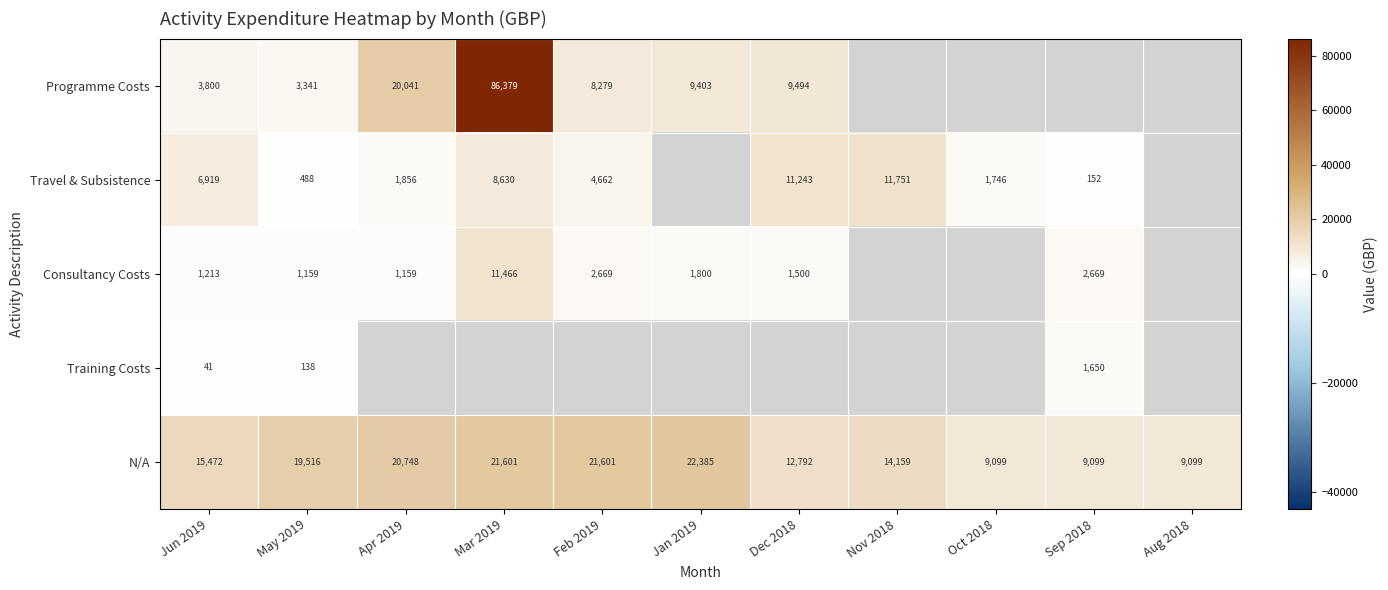

What is the difference between the maximum and second lowest values in the N/A series?

13286